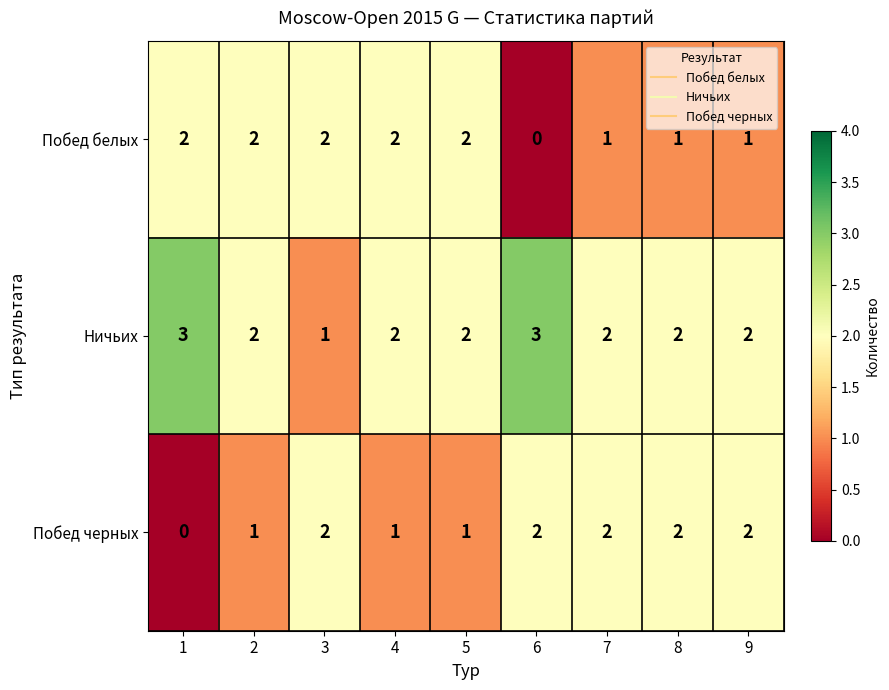

What is the total value across all series at 3?

5